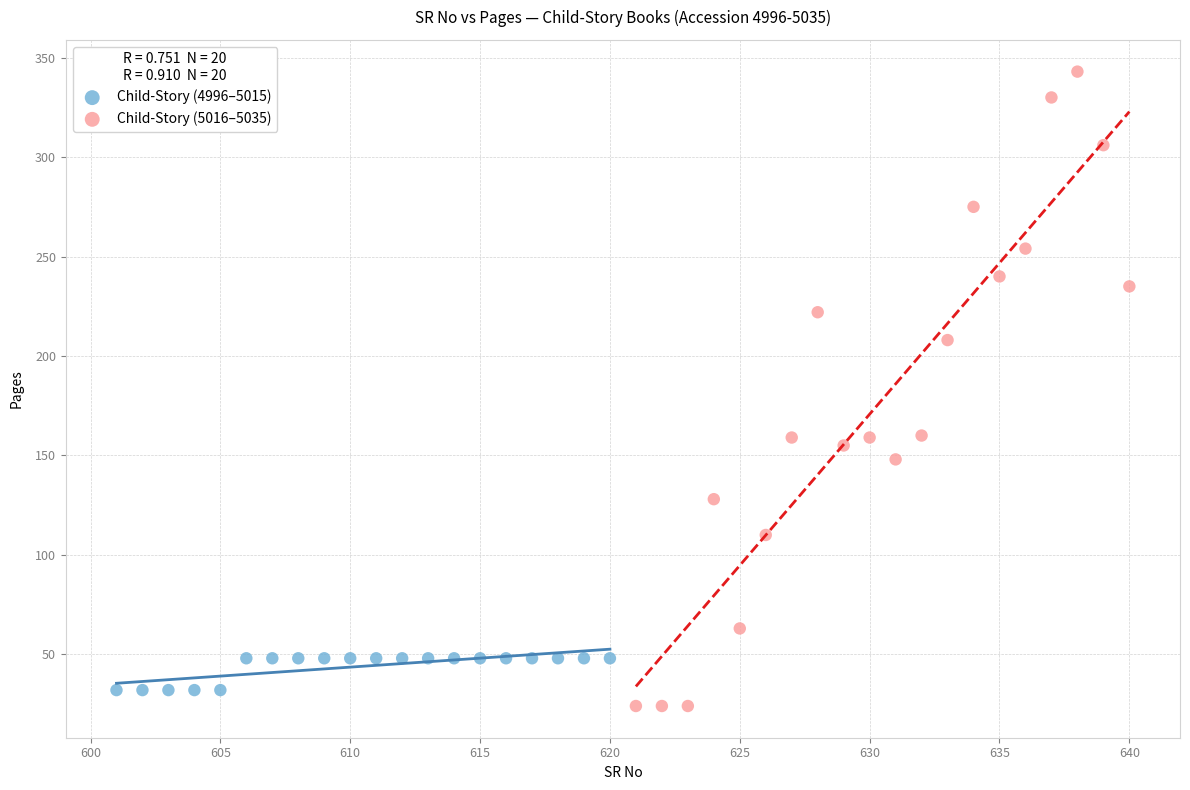

Which series reaches the maximum Y coordinate?

Child-Story (5016–5035)